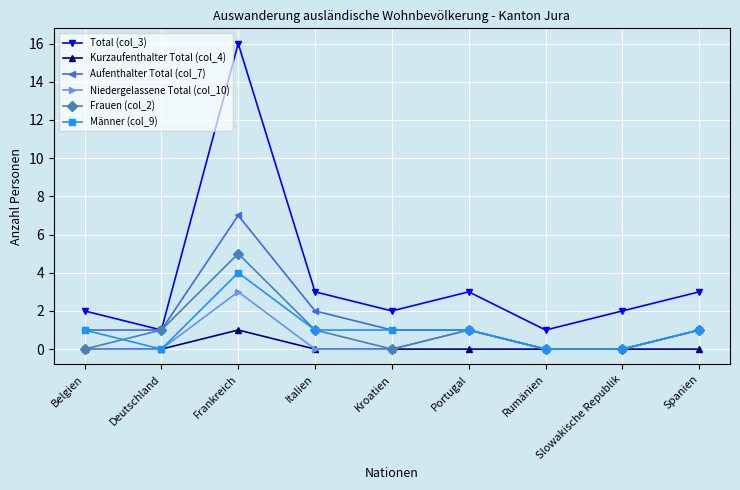

List the series in order of their peak value, highest first.

Total (col_3), Aufenthalter Total (col_7), Frauen (col_2), Männer (col_9), Niedergelassene Total (col_10), Kurzaufenthalter Total (col_4)